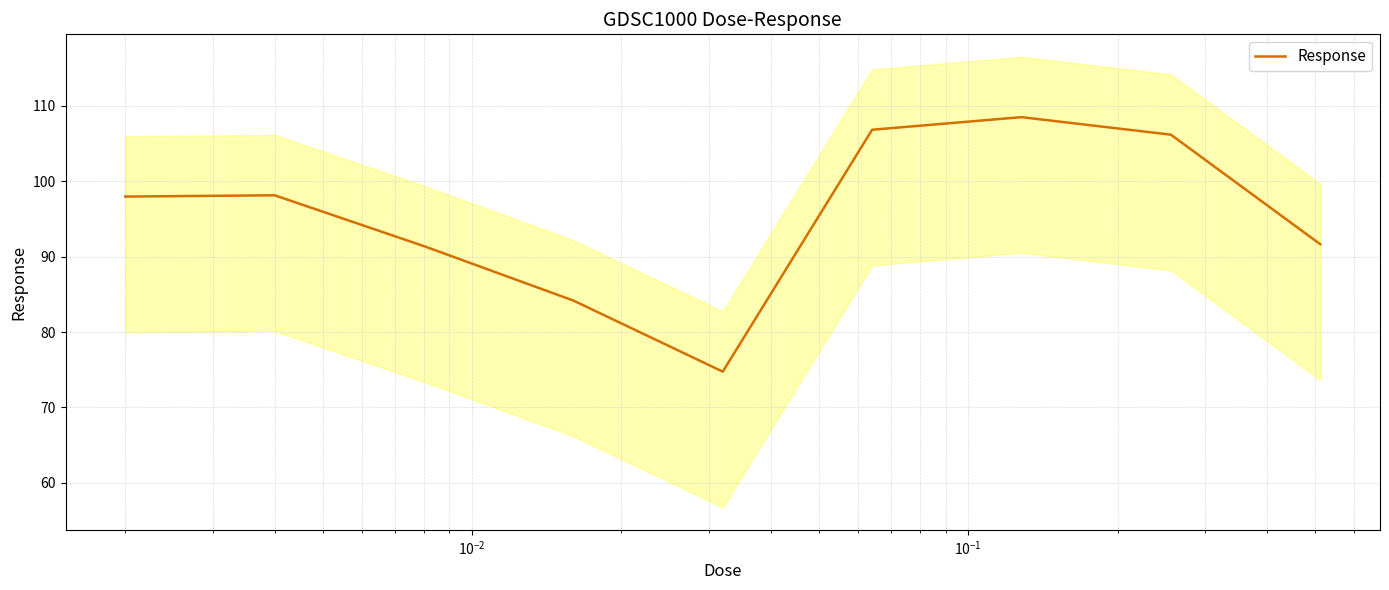

Reading right to left, transcribe all the data shown in this chart.

91.7	106.2	108.5	106.8	74.7	84.2	91.4	98.1	98.0